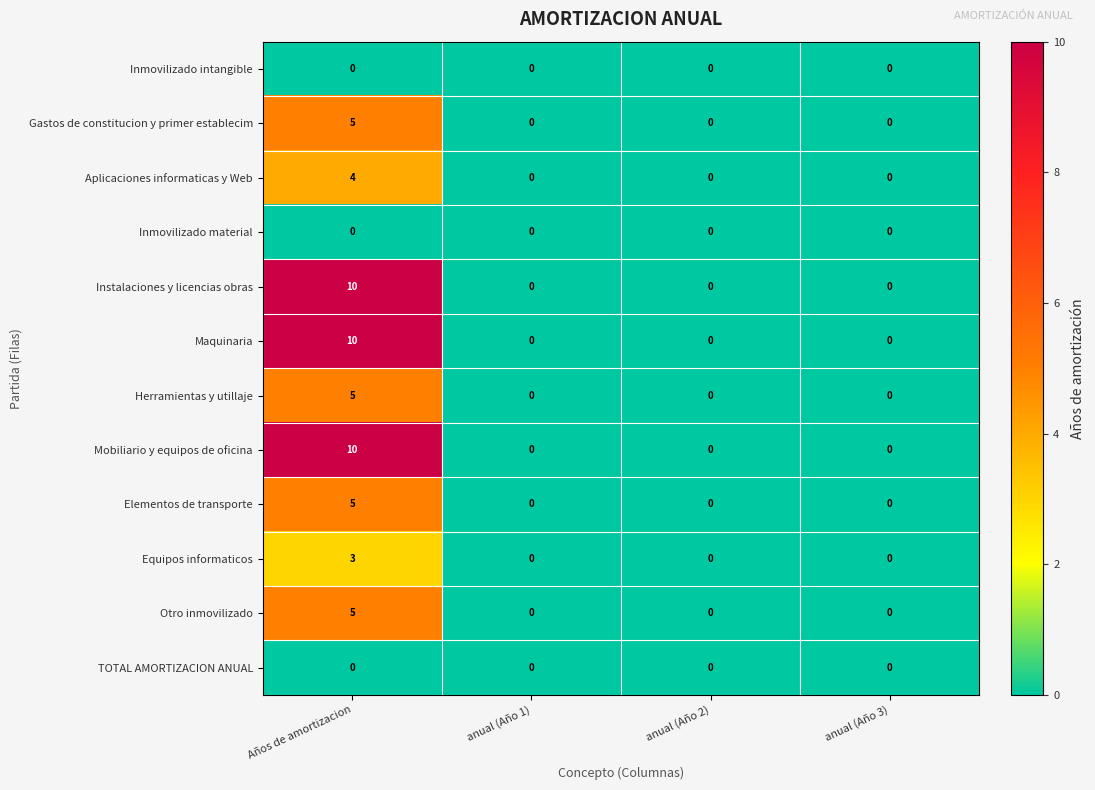

Is it true that Otro inmovilizado equals 0 at anual (Año 3)?

True